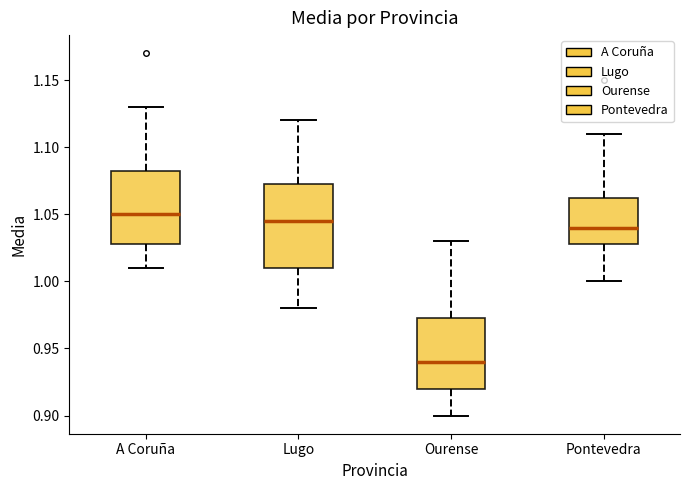

Which box's median line is the lowest?

Ourense